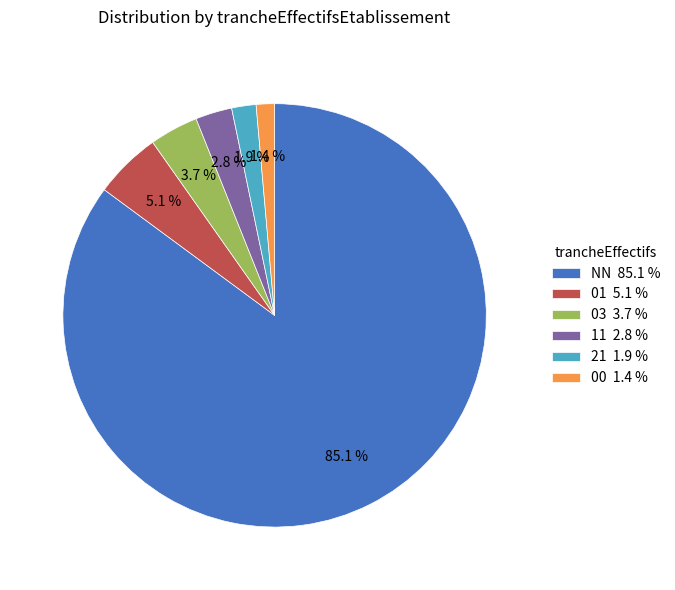

Is 03 the majority of the pie?

No